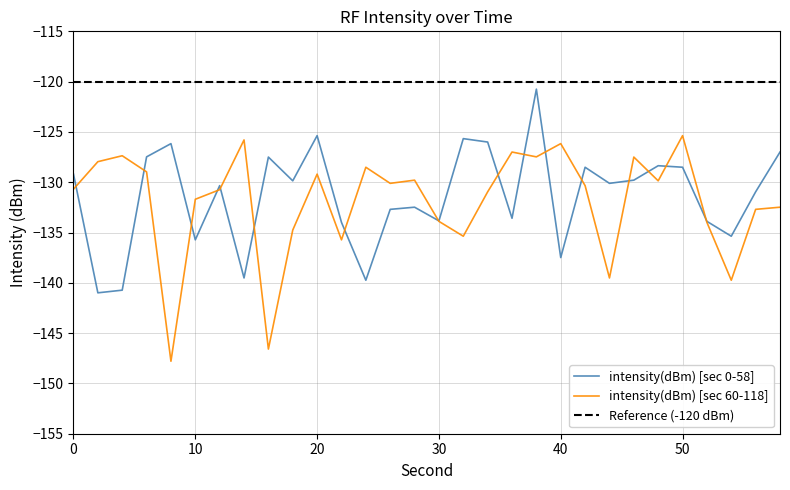

Between which two adjacent categories do intensity(dBm) [sec 0-58] and intensity(dBm) [sec 60-118] first intersect?

0 and 2